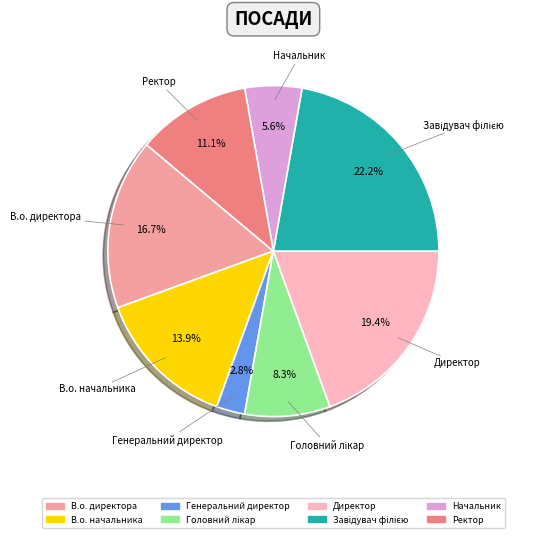

Which slice is the smallest?

Генеральний директор